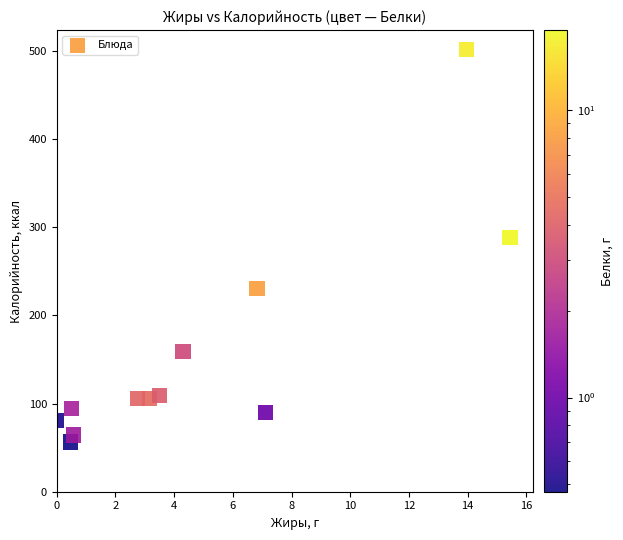

What is the average Y value?

157.0